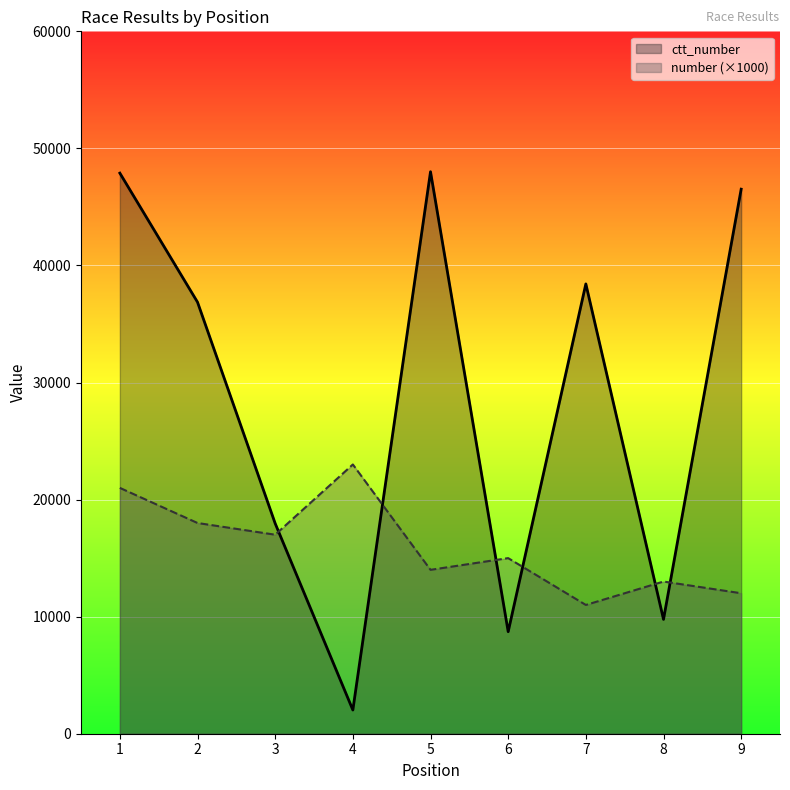

At which label does number first exceed 15000?

1